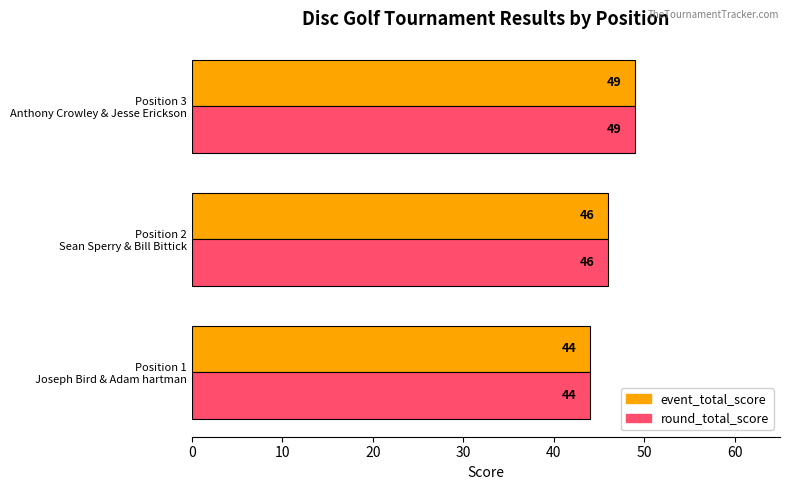

What is the smallest value displayed?

44